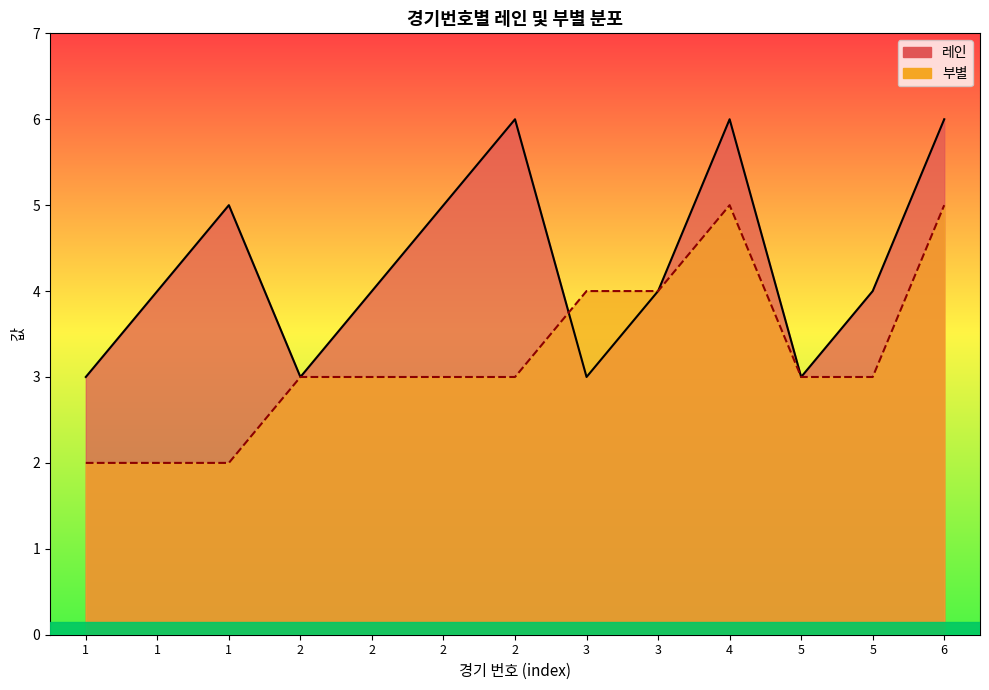

Between which two adjacent categories do 부별 and 레인 first intersect?

2 and 3